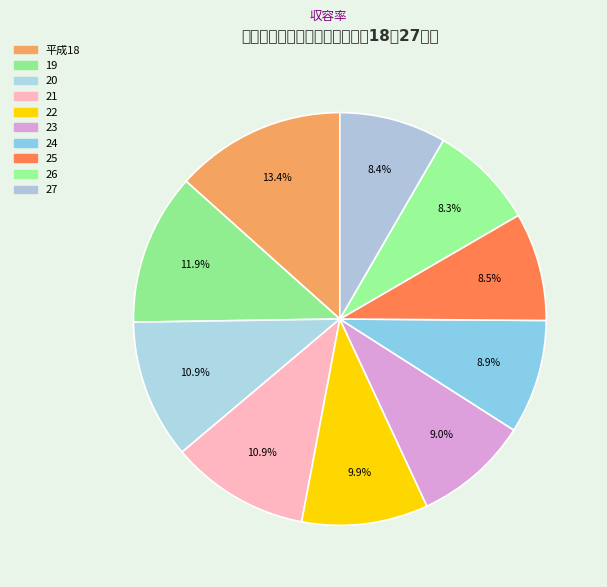

To the nearest percent, what is the combined percentage of 27 and 21?

19%